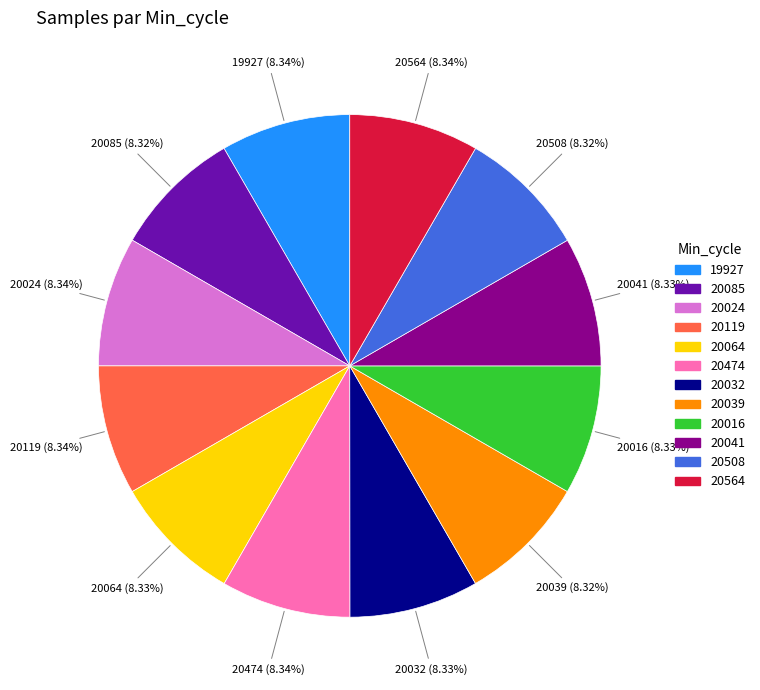

Does any single category account for the majority?

No